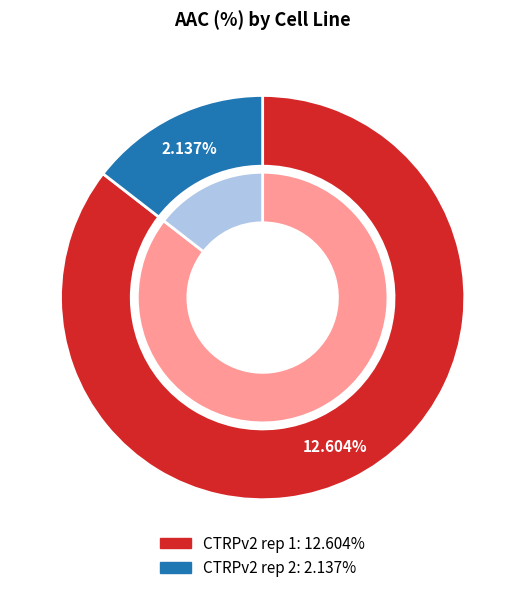

To the nearest percent, what is the average slice percentage?

50%